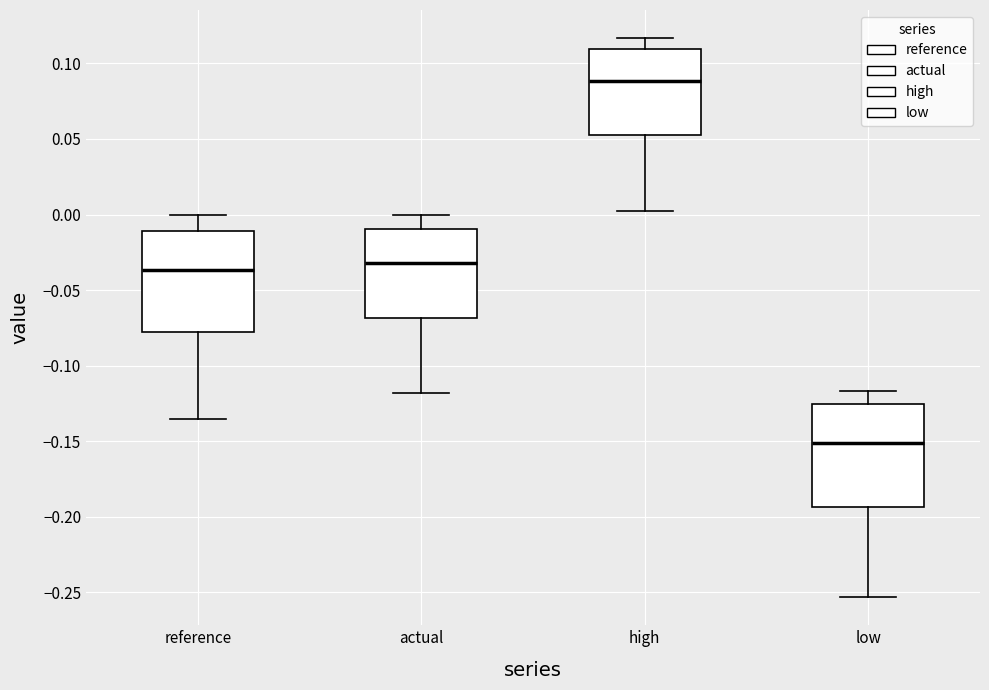

Which box's median line is the lowest?

low